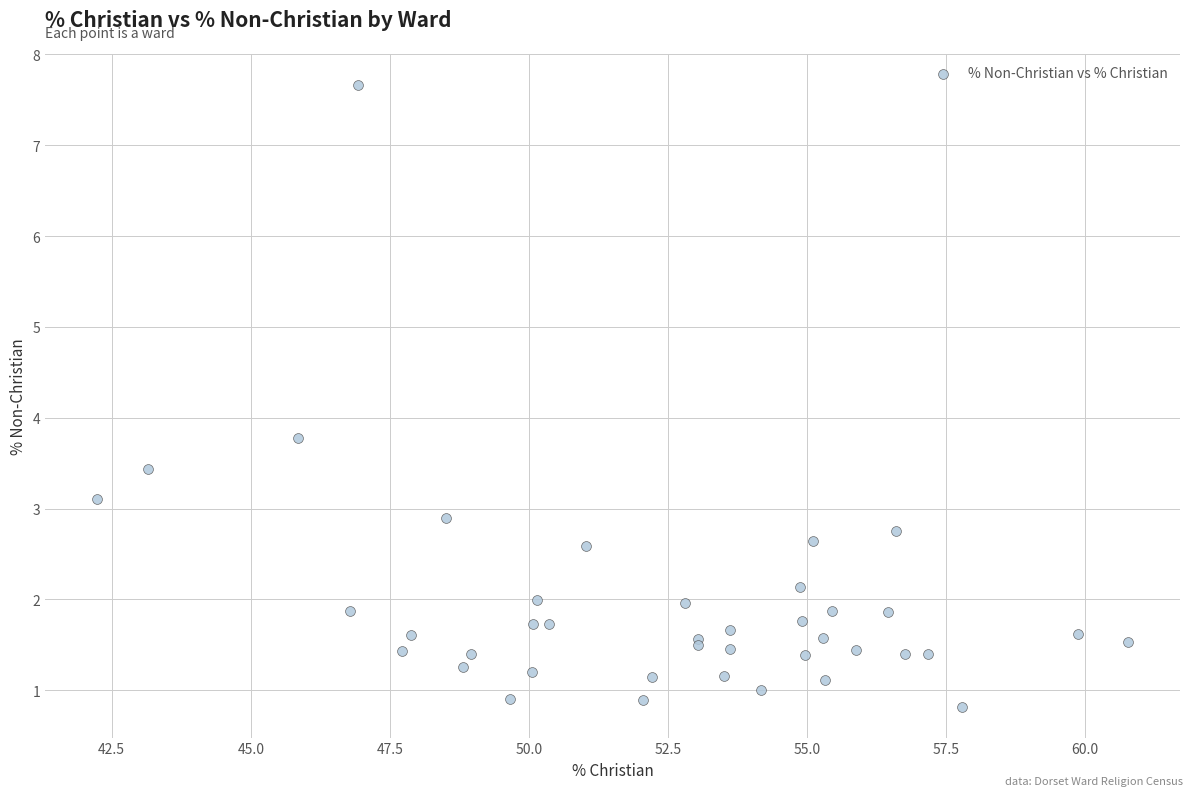

What Y value in the scatter plot is closest to 4?

3.8